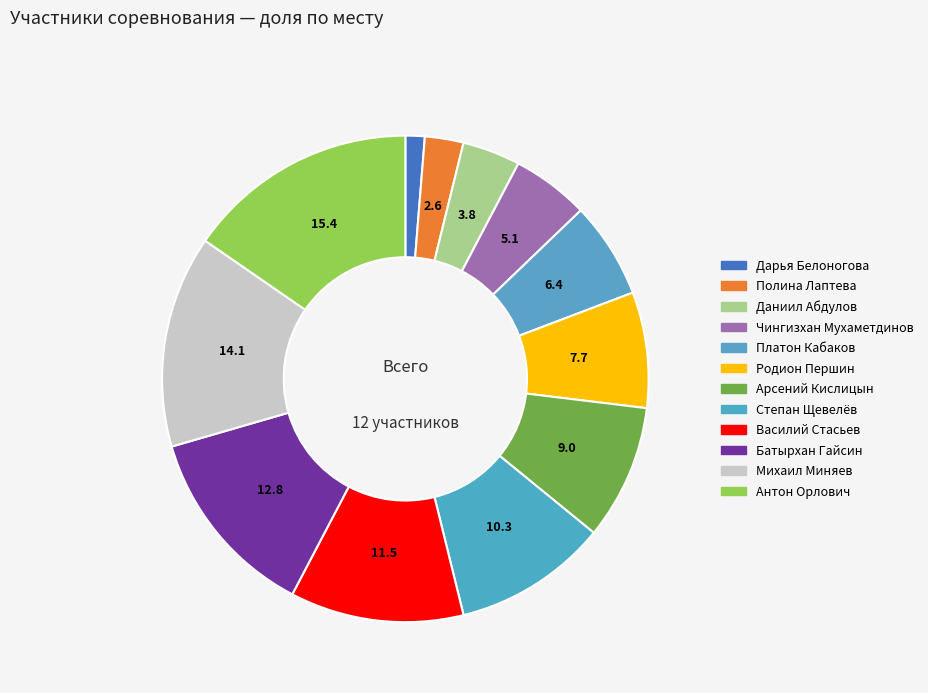

Combined, what portion of the pie is Родион Першин and Антон Орлович?

23.1%